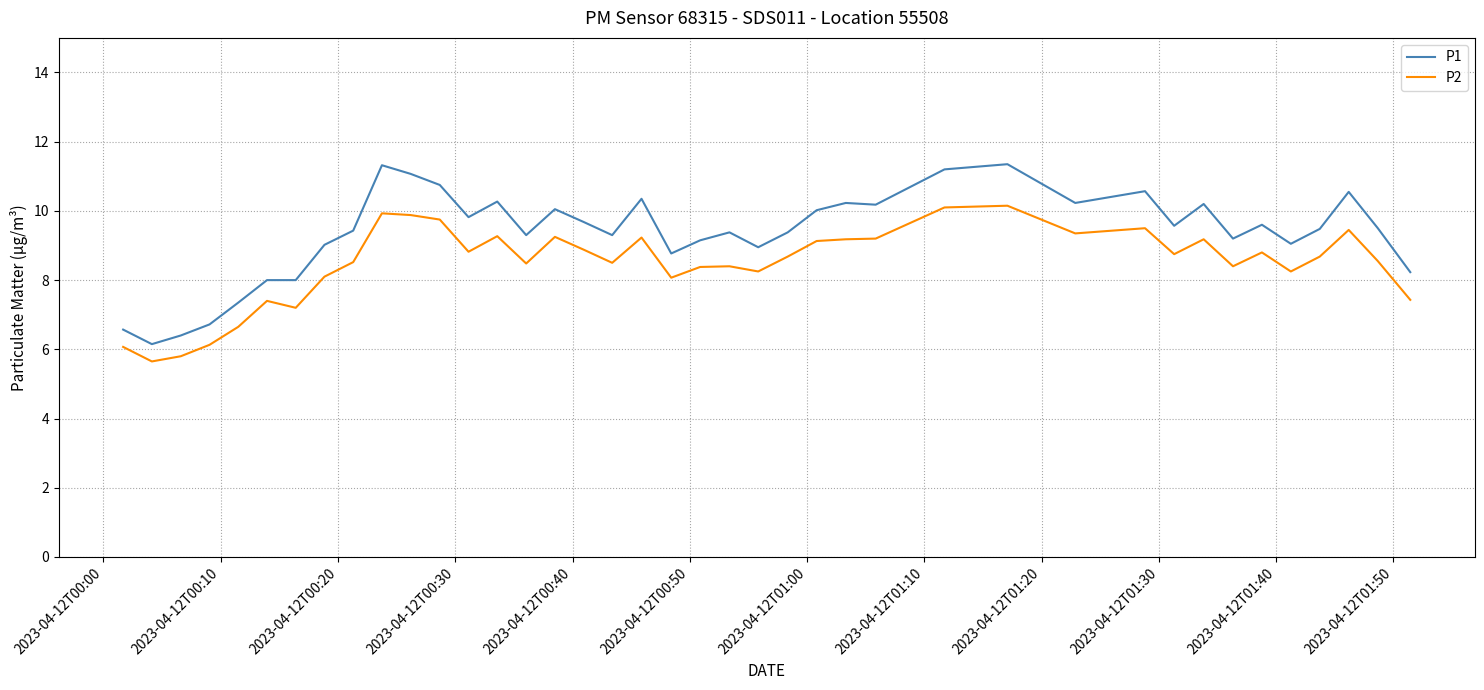

Which series has the largest range (max minus min)?

P1